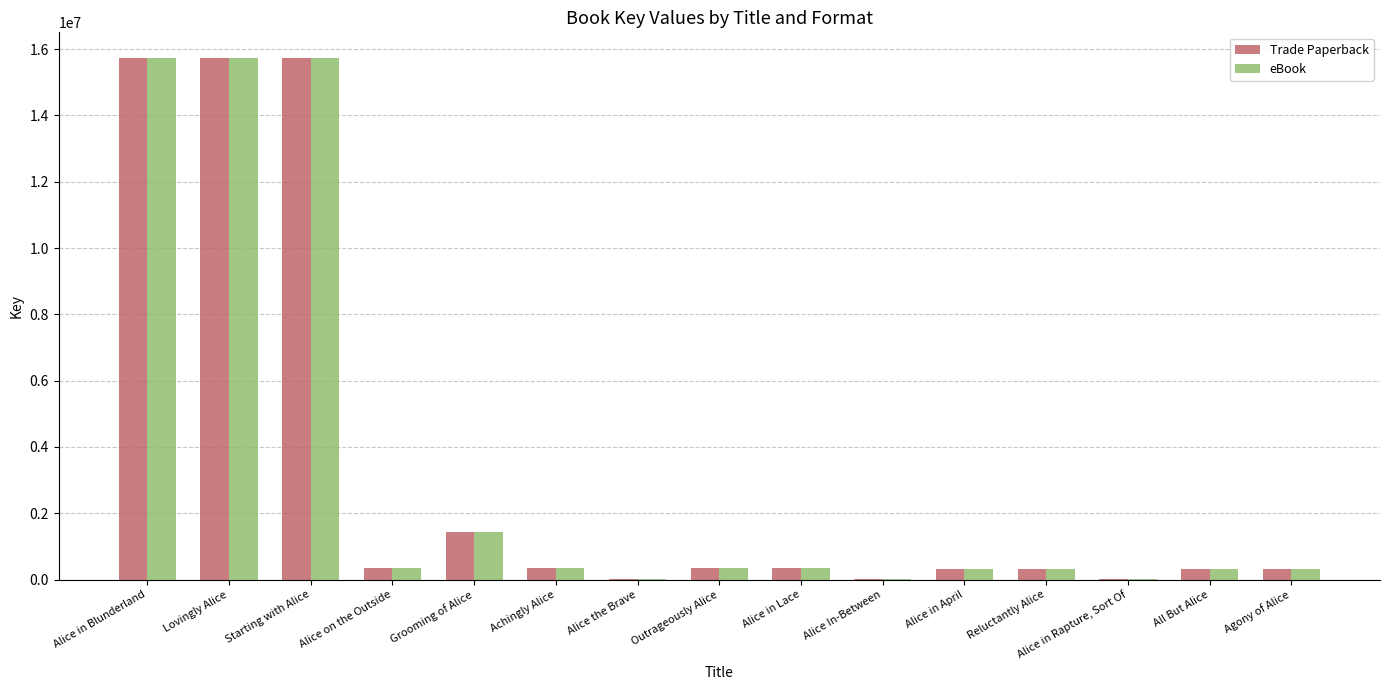

What is the sum of the Trade Paperback values at Alice in Blunderland and Reluctantly Alice?

16050456